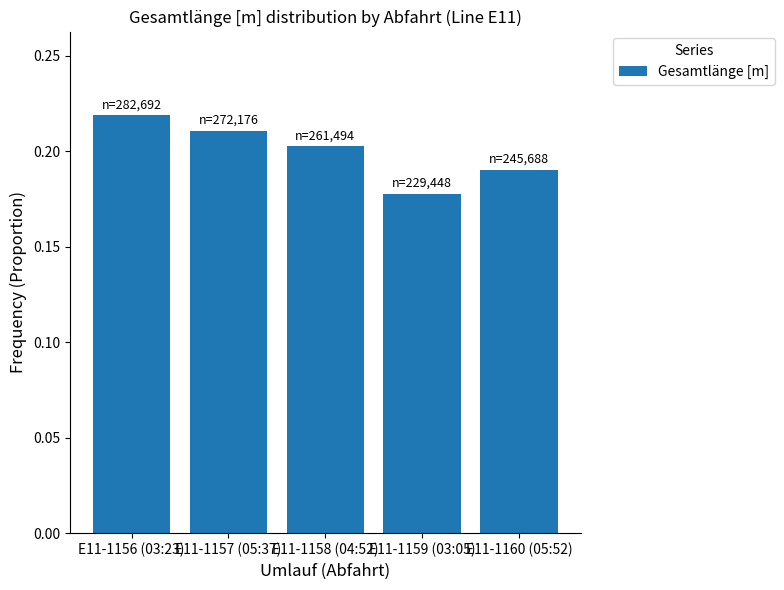

List the labels in order of value, largest first.

E11-1156 (03:23), E11-1157 (05:37), E11-1158 (04:52), E11-1160 (05:52), E11-1159 (03:05)